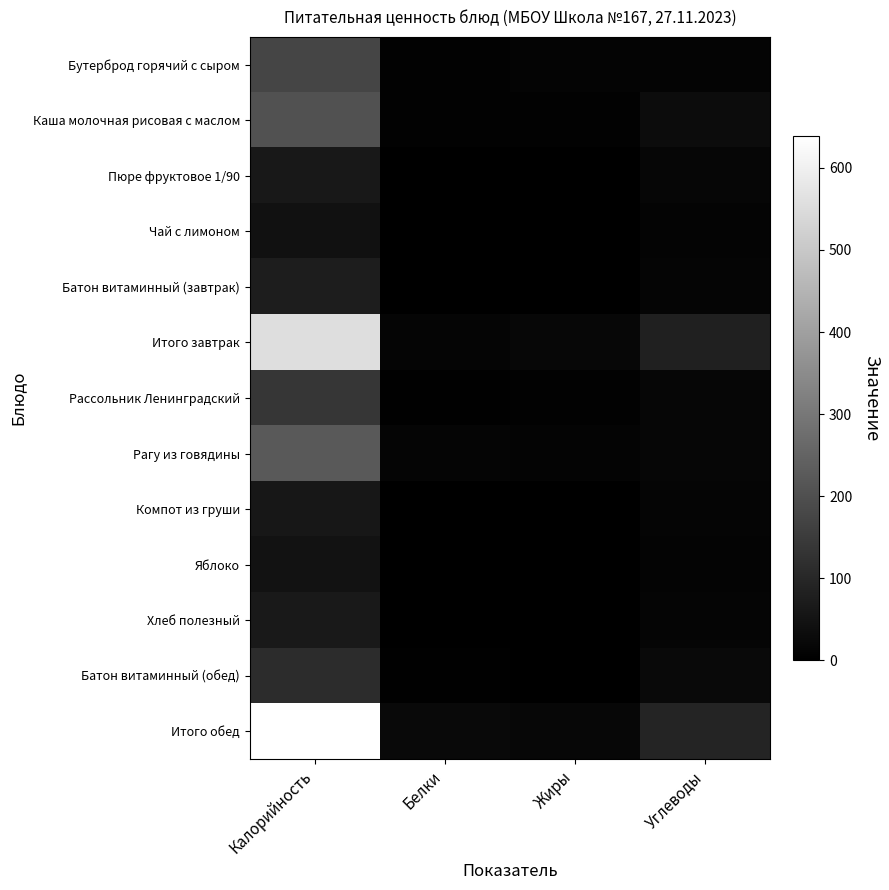

Which label corresponds to the smallest value in the chart?

Белки